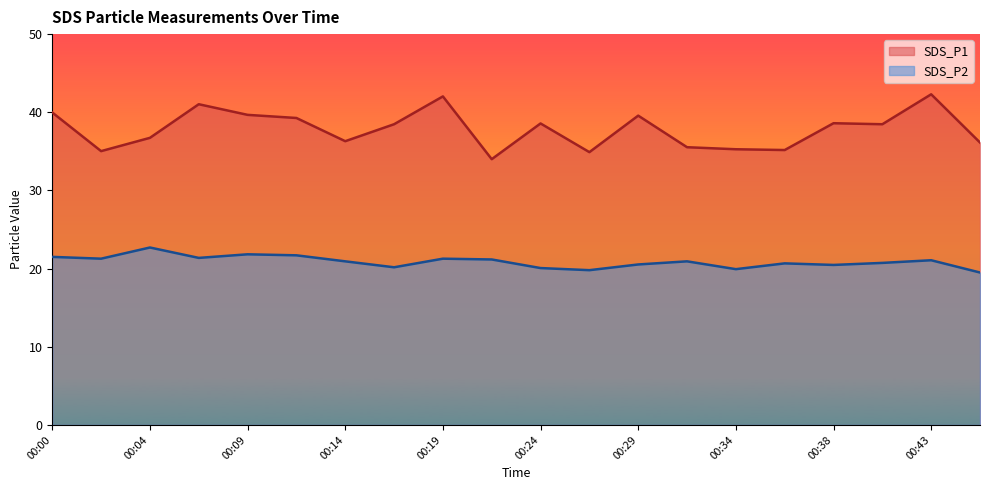

At how many categories does at least one series exceed 30?

20